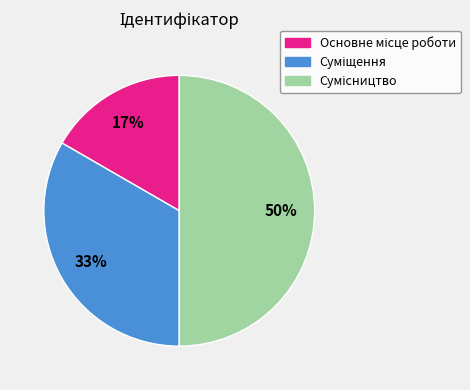

To the nearest percent, what is the difference between the largest and smallest slice percentages?

33%